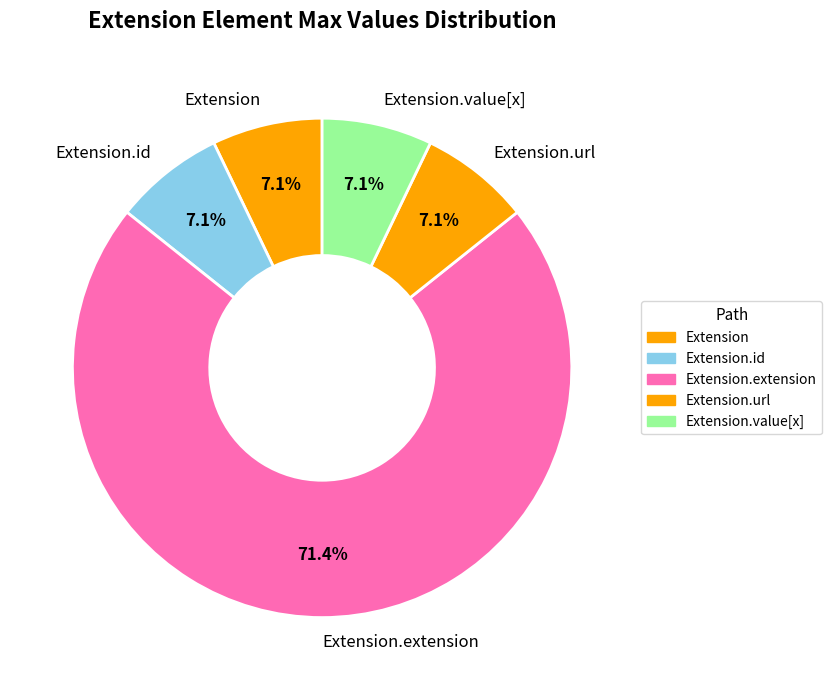

Is Extension.extension the majority of the pie?

Yes